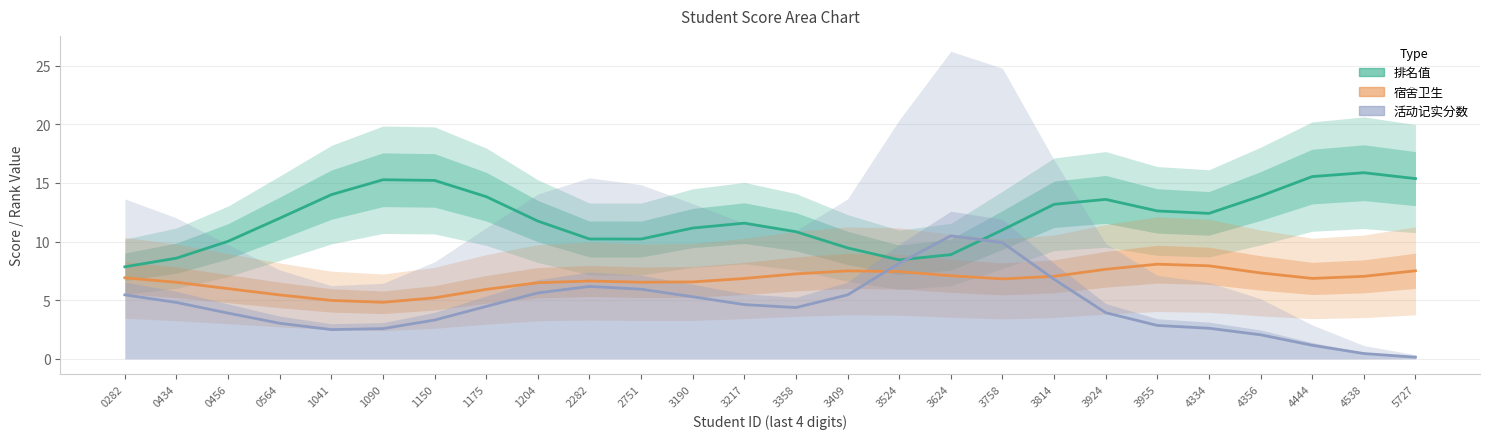

At which category does 排名值 reach its first local valley?

2751